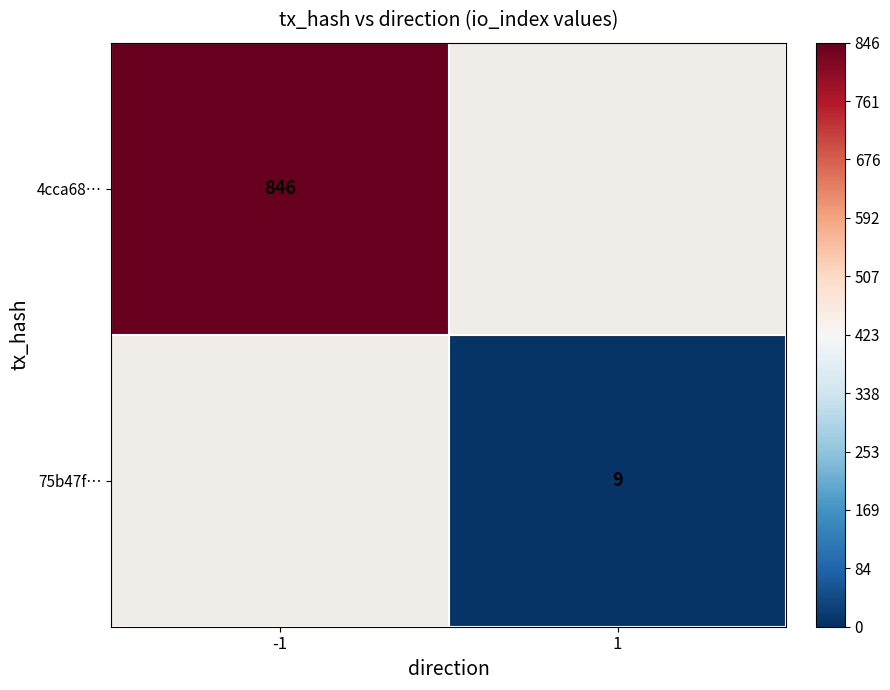

The value of 75b47f… at 1 is 16. True or false?

False